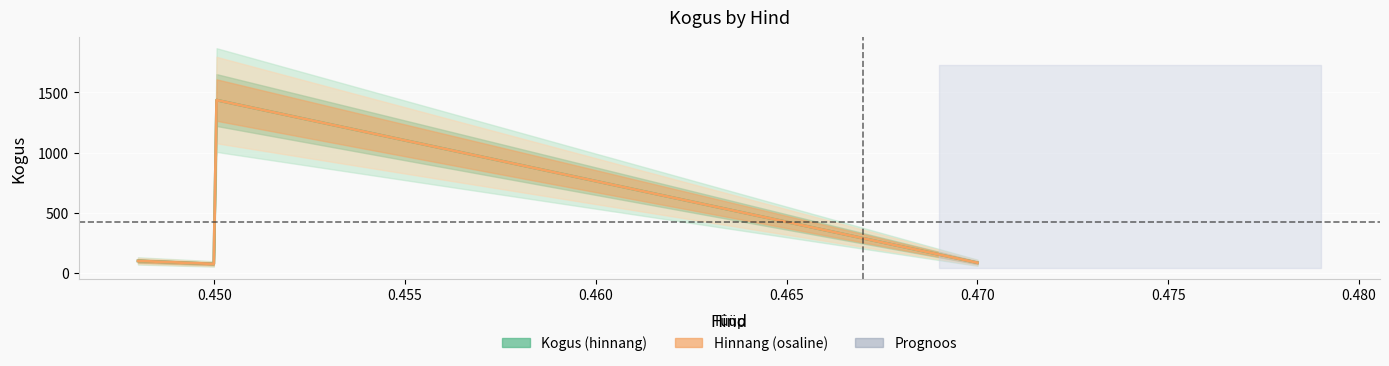

How many points are higher than both their immediate neighbors (excluding endpoints)?

1